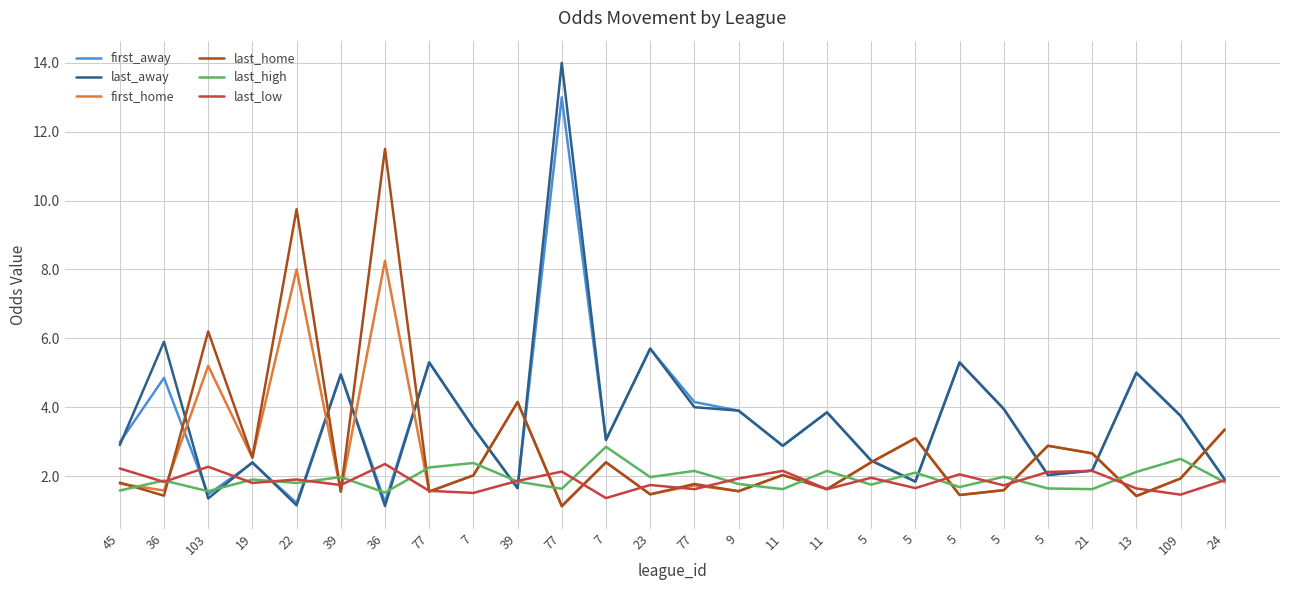

Is this an area chart (filled region under the line)?

No